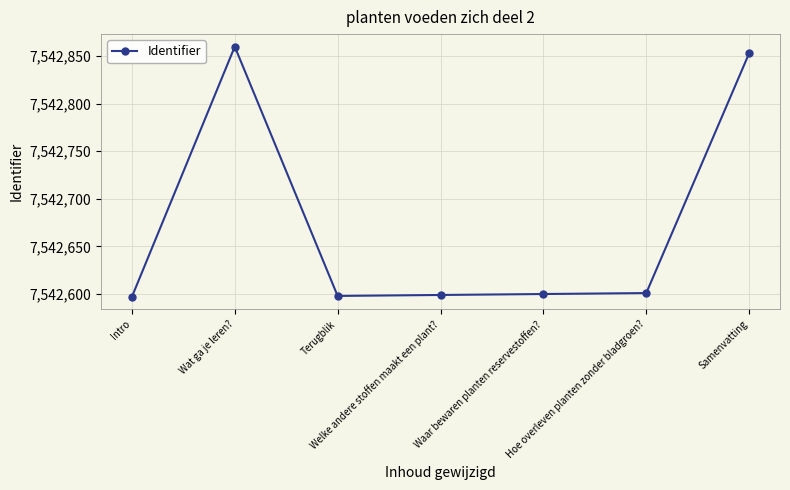

How many data points are less than 7542600?

3